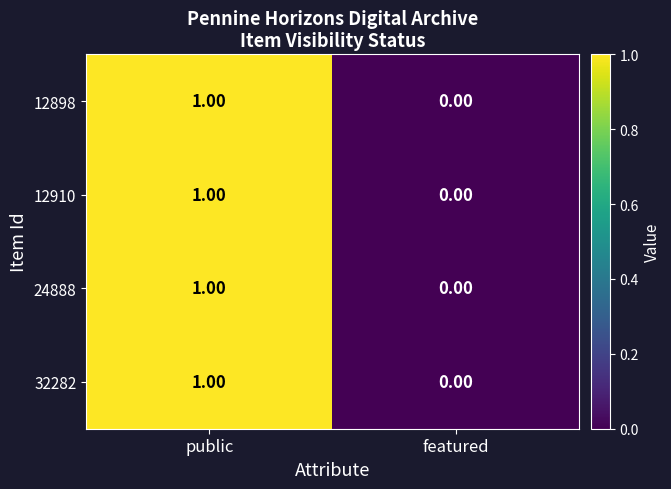

At which category is the sum across all series the highest?

public